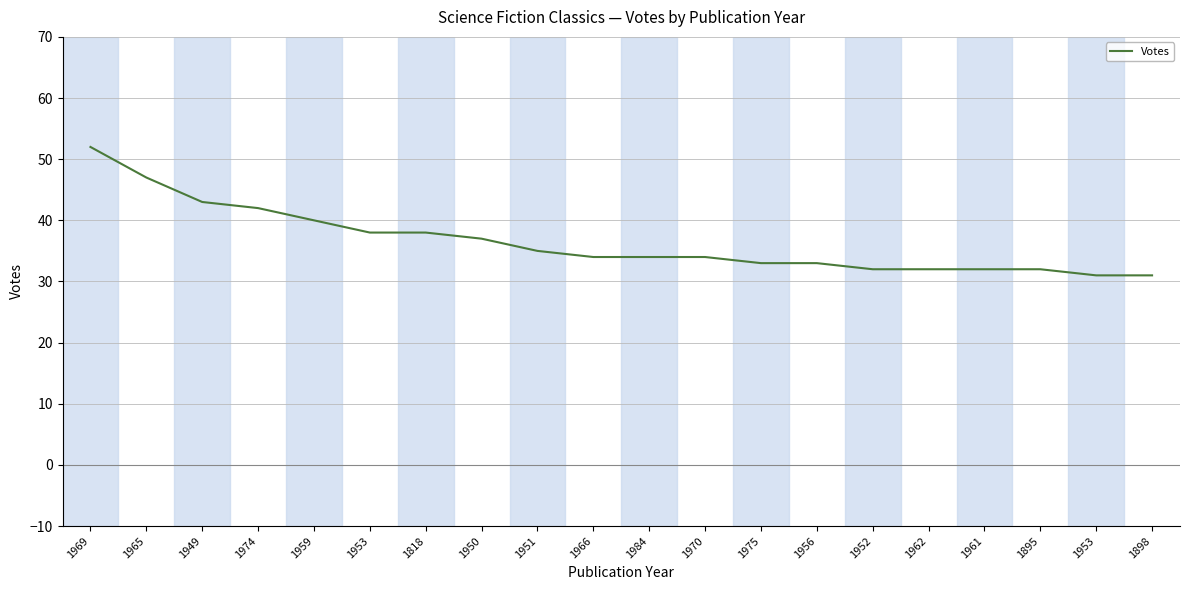

What is the label of the 18th point from the right?

1949